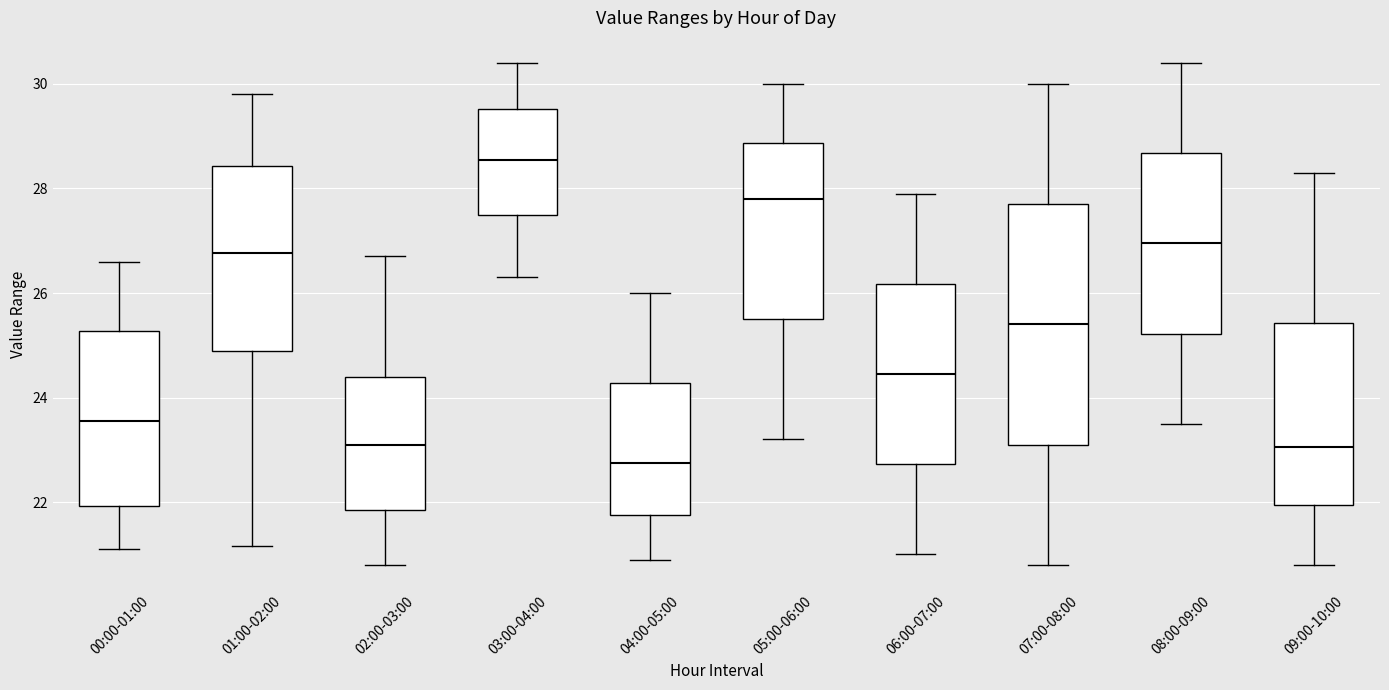

Reading left to right, transcribe this box plot: for each box, give where its median line is, the range the box spans, and where its two whiskers end, as read against the y-axis. The values are not printed on the chart, so give them approximately, as read against the axis.

00:00-01:00: median 23.6, box 22.0 to 25.2, whiskers 21.2 to 26.6
01:00-02:00: median 26.8, box 24.8 to 28.4, whiskers 21.2 to 29.8
02:00-03:00: median 23.2, box 21.8 to 24.4, whiskers 20.8 to 26.8
03:00-04:00: median 28.6, box 27.6 to 29.6, whiskers 26.4 to 30.4
04:00-05:00: median 22.8, box 21.8 to 24.2, whiskers 21.0 to 26.0
05:00-06:00: median 27.8, box 25.6 to 28.8, whiskers 23.2 to 30.0
06:00-07:00: median 24.4, box 22.8 to 26.2, whiskers 21.0 to 28.0
07:00-08:00: median 25.4, box 23.2 to 27.8, whiskers 20.8 to 30.0
08:00-09:00: median 27.0, box 25.2 to 28.6, whiskers 23.6 to 30.4
09:00-10:00: median 23.0, box 22.0 to 25.4, whiskers 20.8 to 28.4